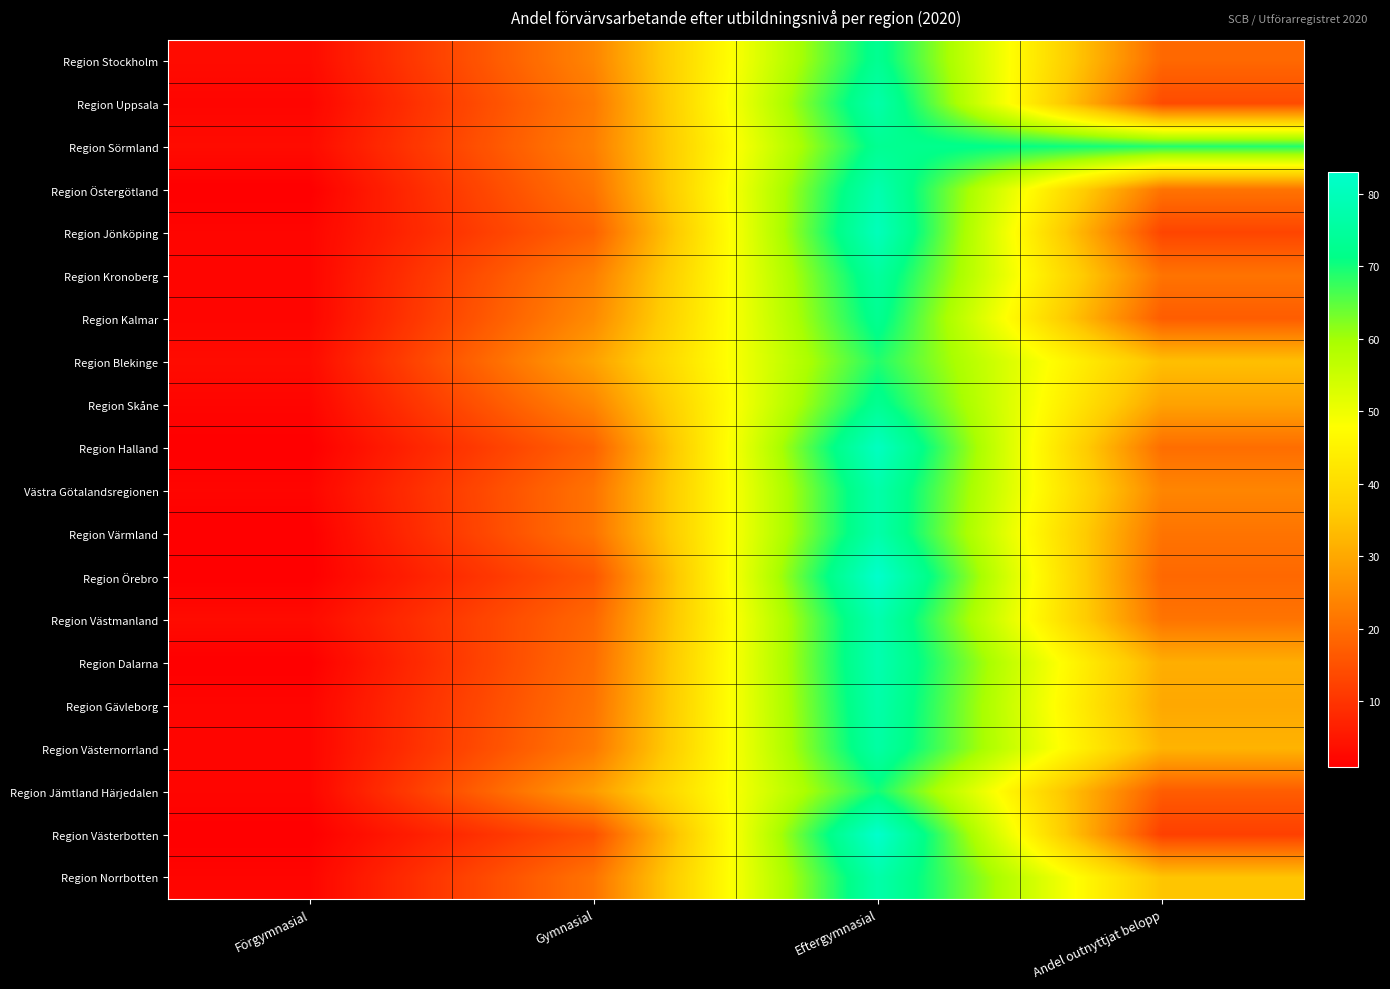

At how many categories does at least one series exceed 1?

4